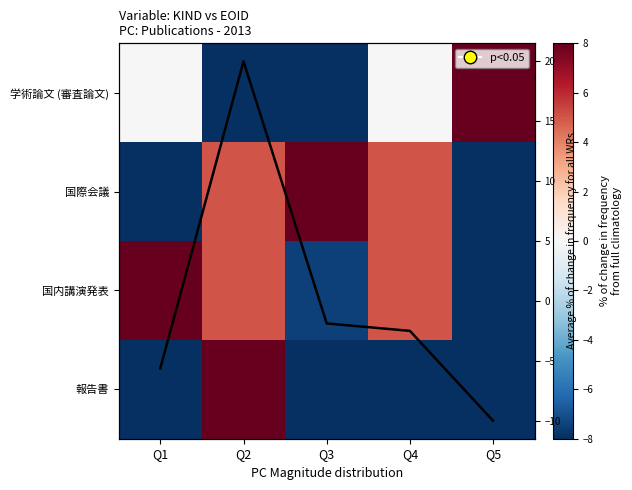

Between Q2 and Q3, which is larger?

Q2